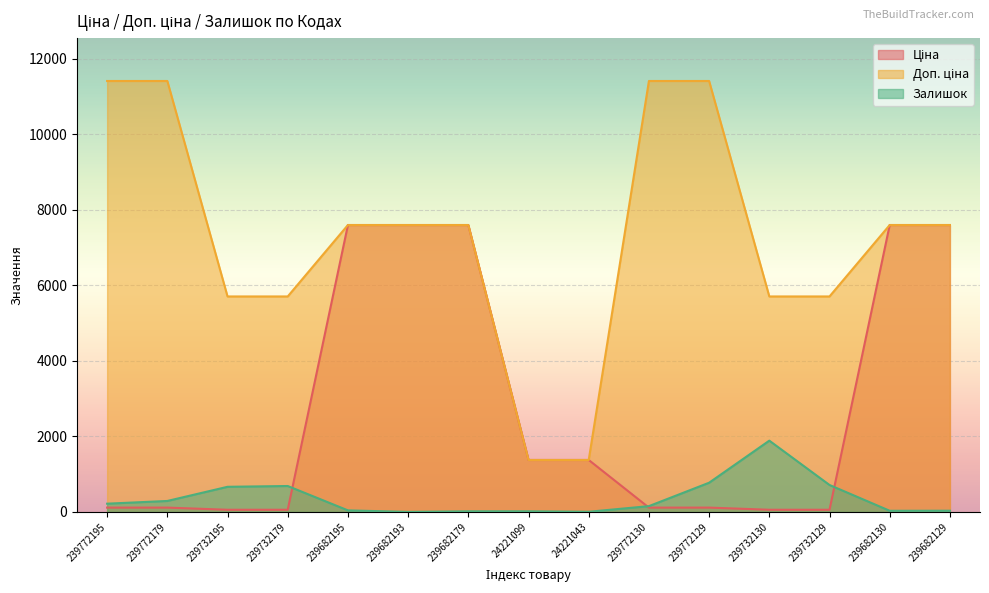

What is the label of the 6th point from the left?

239682193